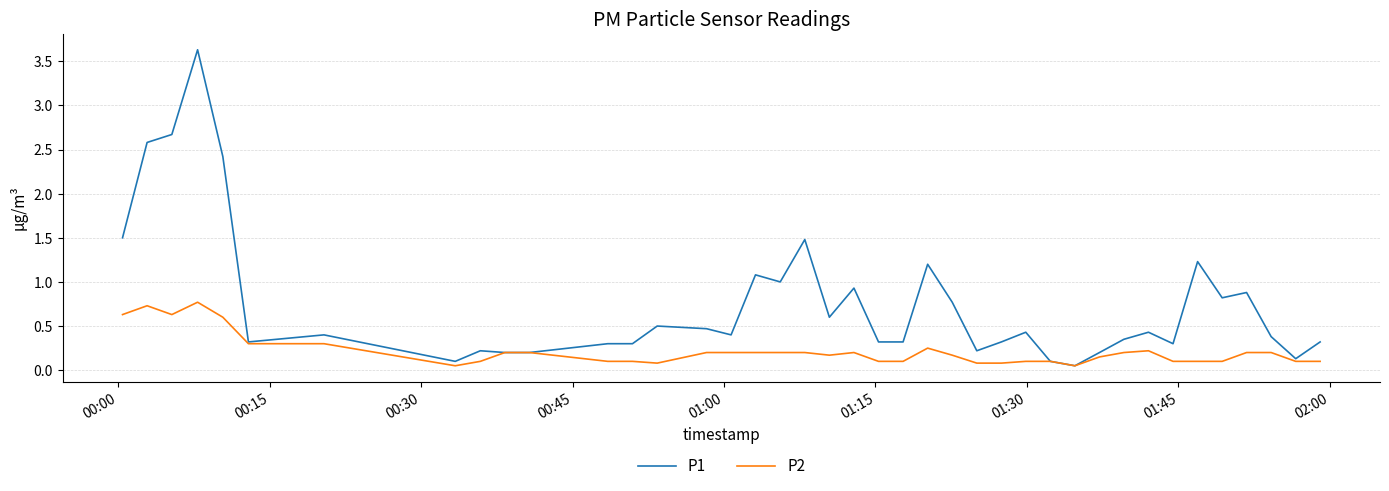

Which series has the largest range (max minus min)?

P1